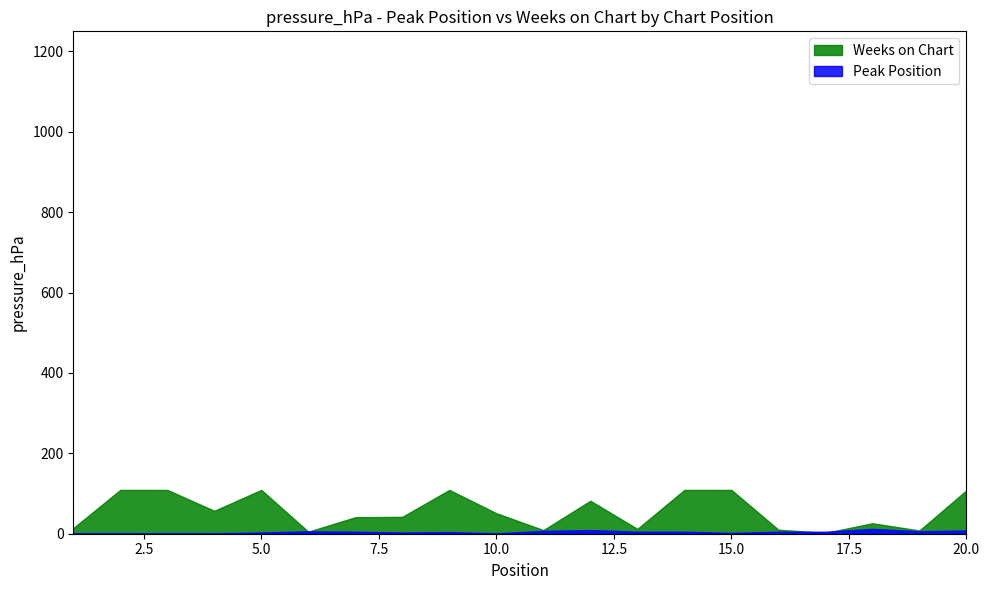

The Weeks on Chart series shows 10 at 16. True or false?

True